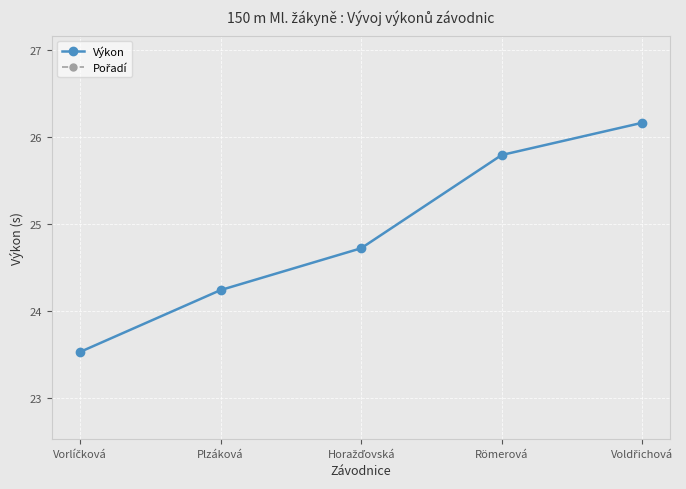

At which label does Pořadí reach its peak?

Voldřichová